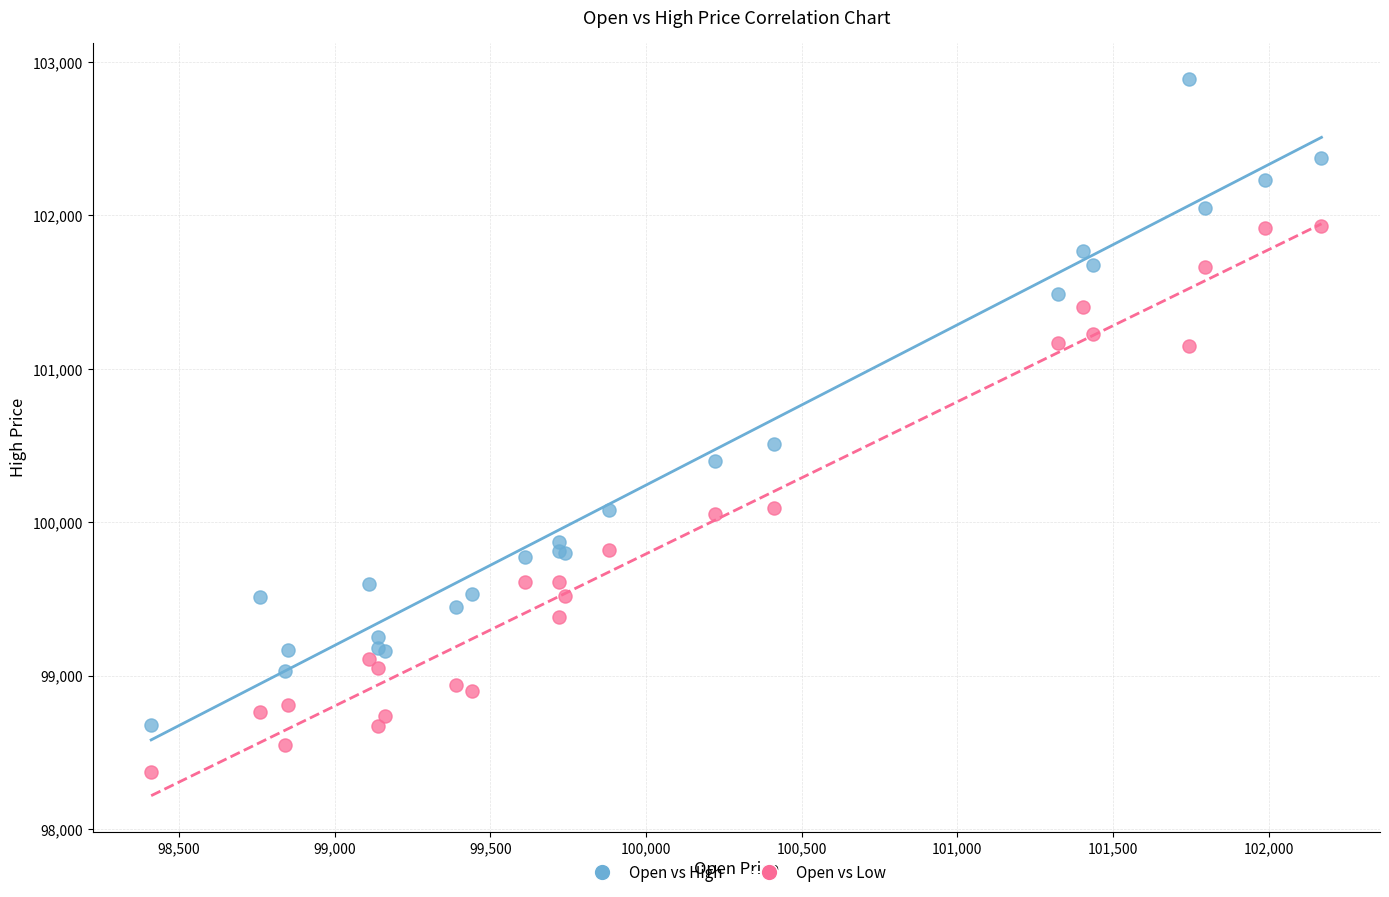

Which series has the largest Y range (max minus min)?

Open vs High